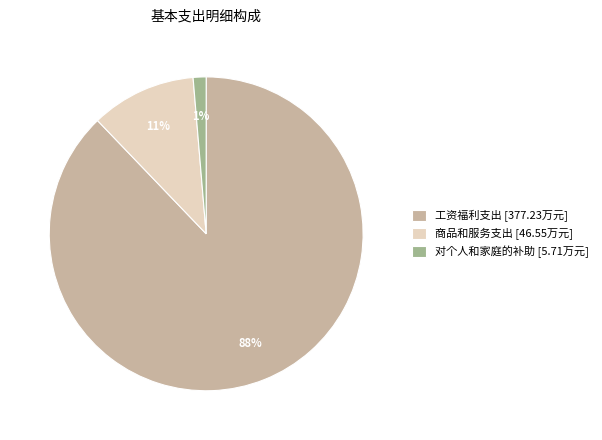

Is 工资福利支出 [377.23万元] the majority of the pie?

Yes